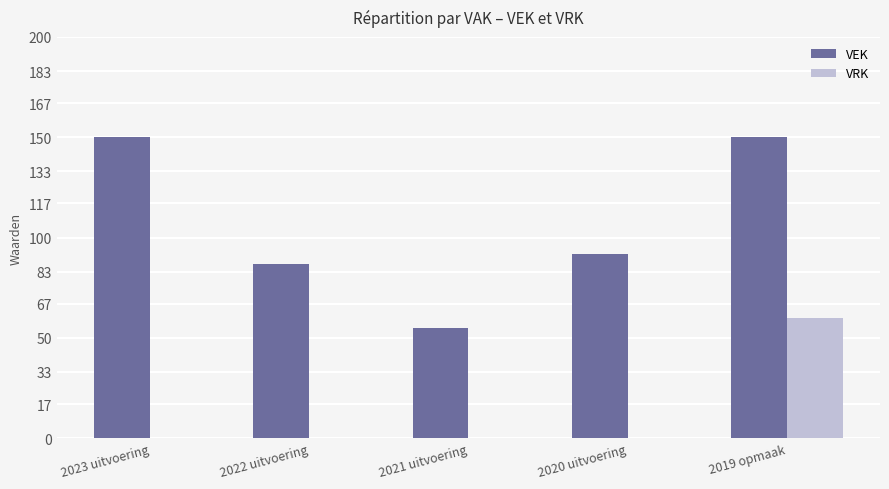

The VRK series shows 42 at 2021 uitvoering. True or false?

False